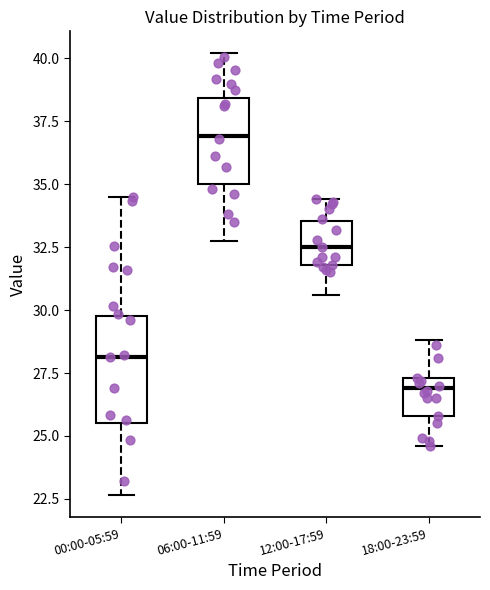

Comparing the boxes themselves (not the whiskers), which one is the tallest?

00:00-05:59